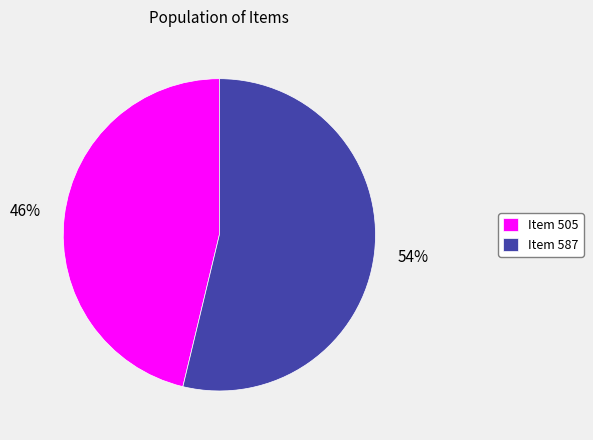

Which slice is the smallest?

Item 505